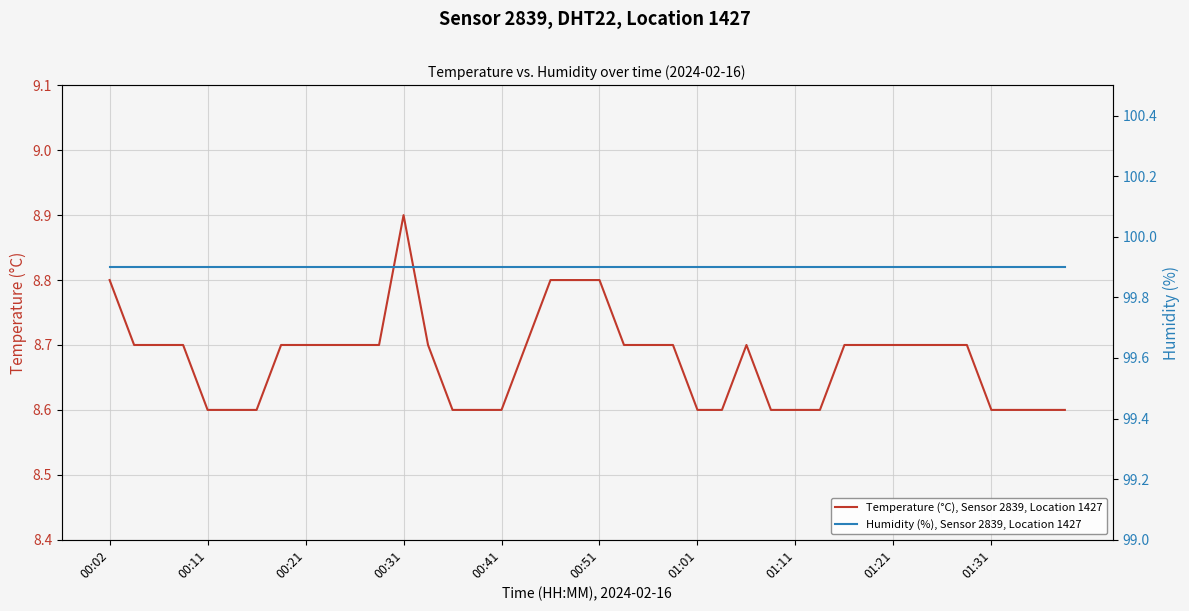

True or false: Temperature (°C), Sensor 2839, Location 1427 and Humidity (%), Sensor 2839, Location 1427 intersect in this chart.

False